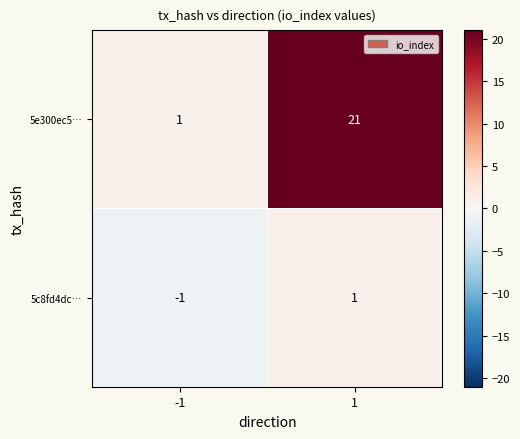

What is the highest value of the 5e300ec5… series?

21